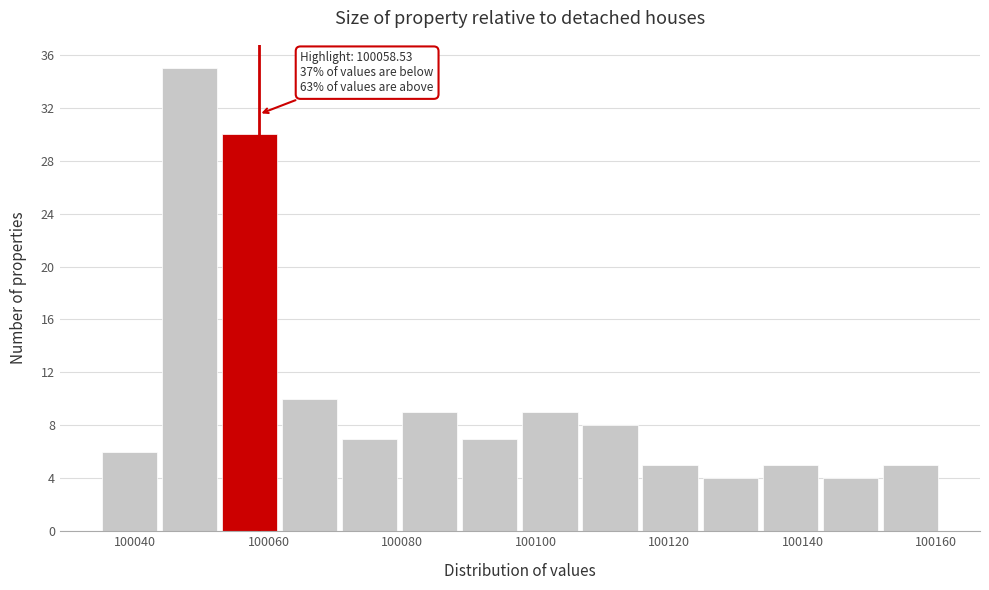

Over which range of the x-axis is the bar tallest?

100044 to 100053